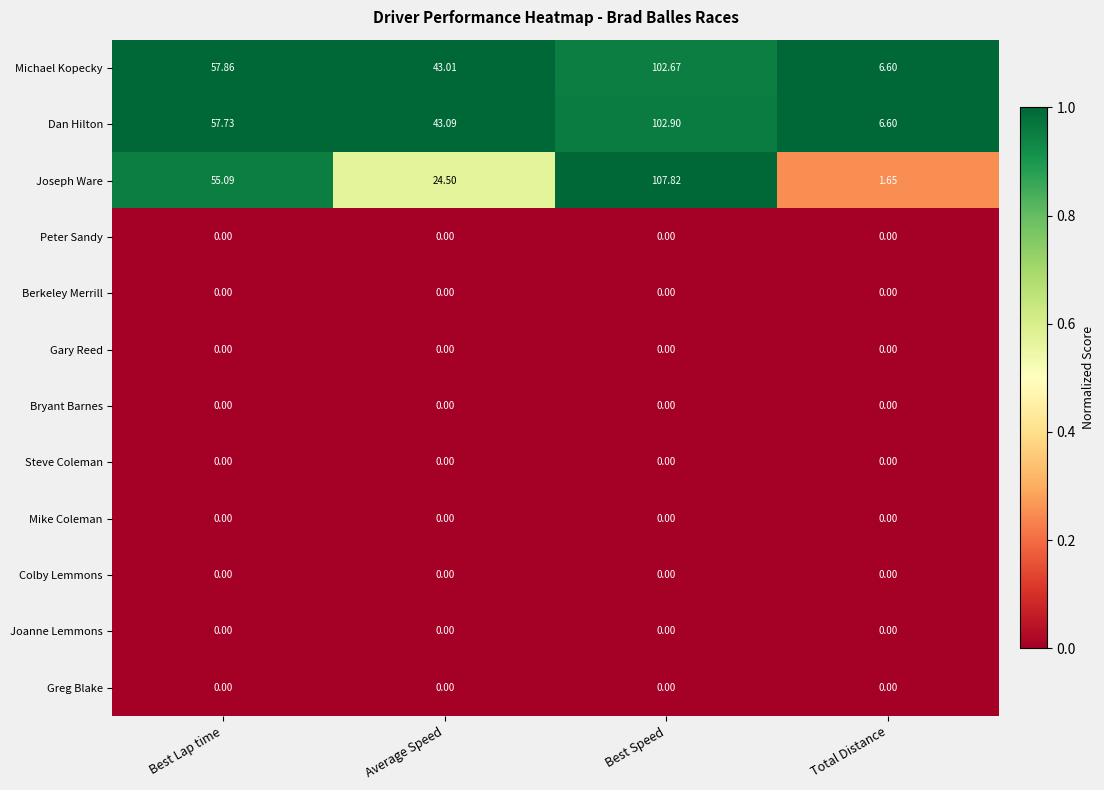

Which label corresponds to the largest value in the chart?

Best Speed